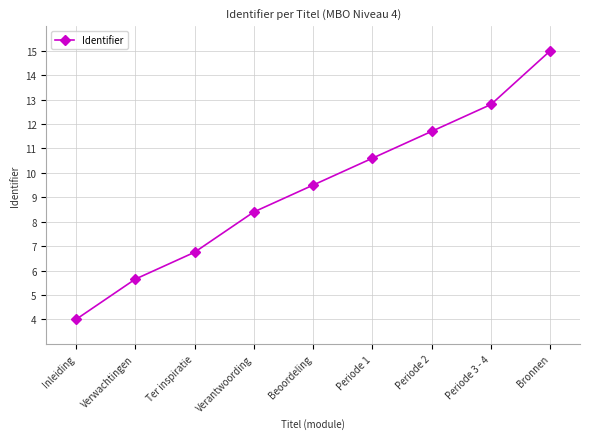

What is the sum of the values at Verantwoording and Inleiding?

12.4